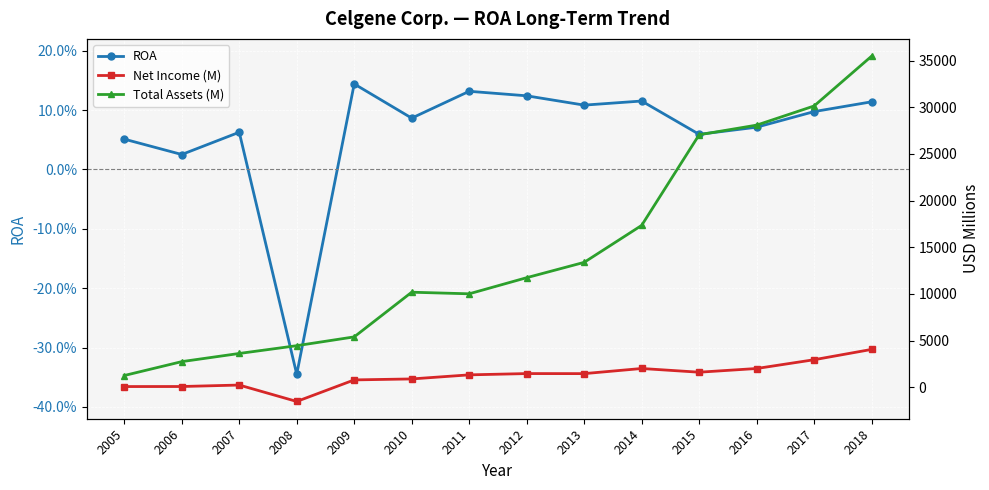

At how many categories does at least one series exceed 26684?

4